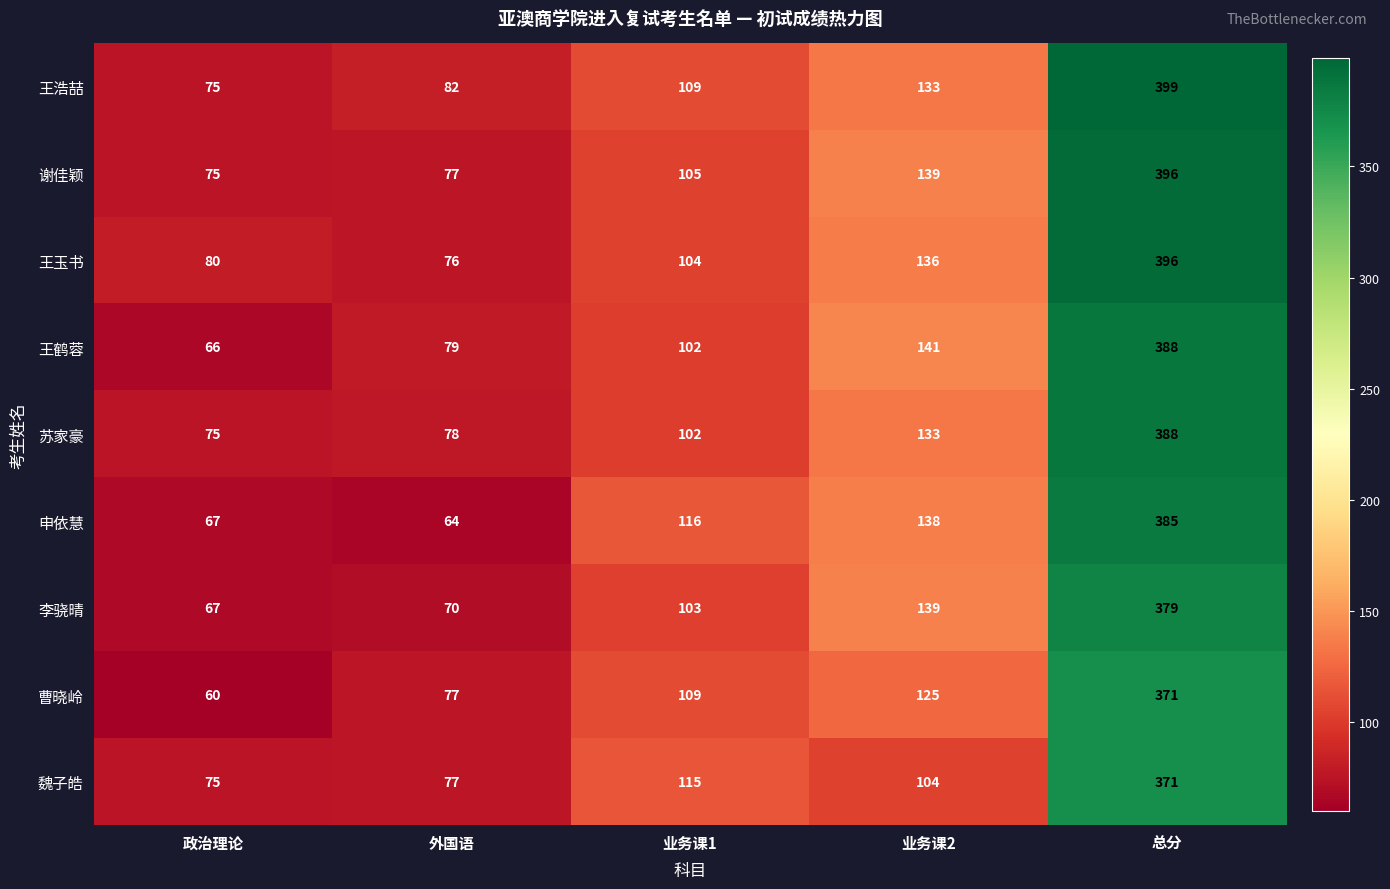

Is it true that 曹晓岭 equals 484 at 总分?

False